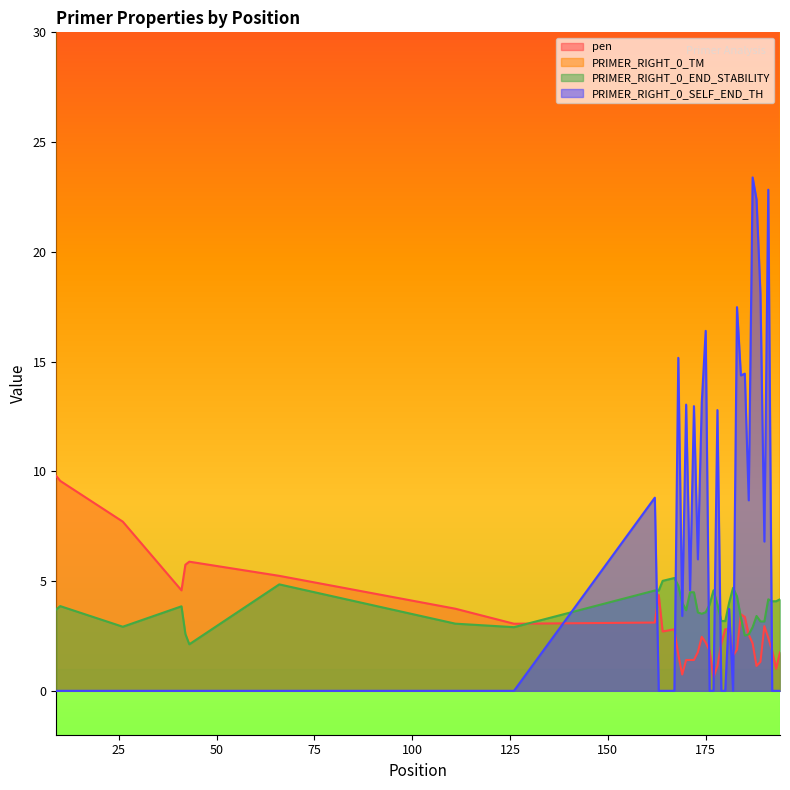

Which series changed the most between 43 and 167?

pen